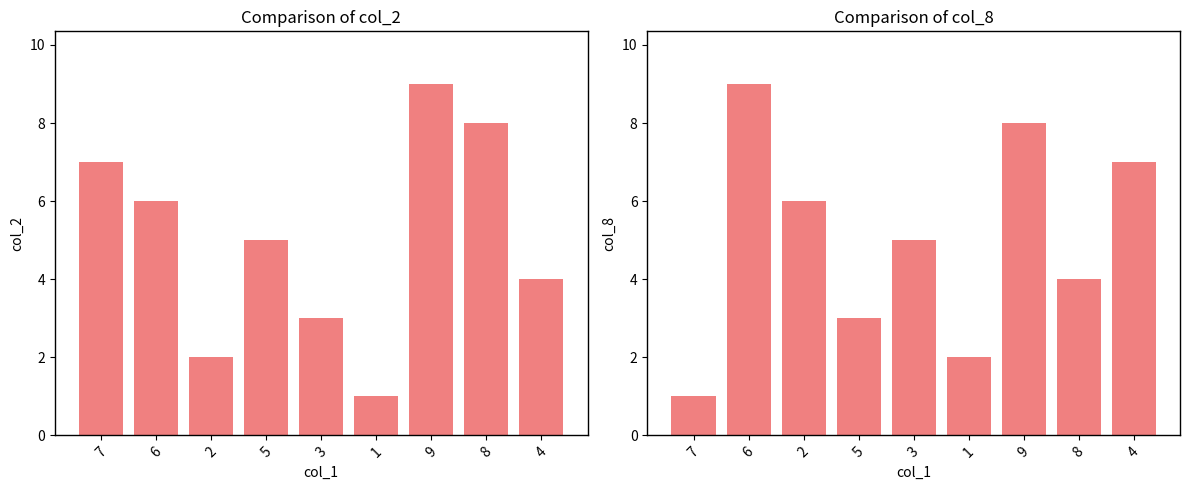

Between 1 and 4, which is larger?

4